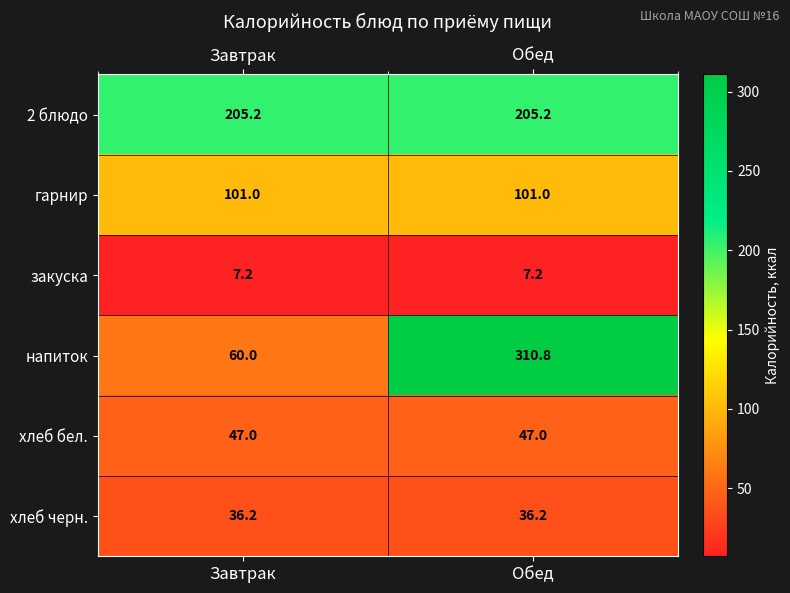

Which series has the largest range (max minus min)?

напиток